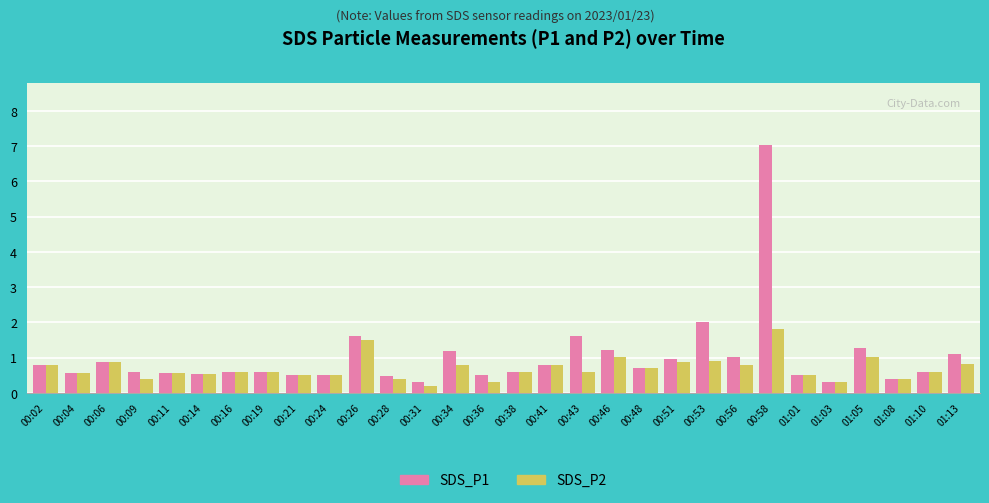

What is the maximum value shown in the chart?

7.0